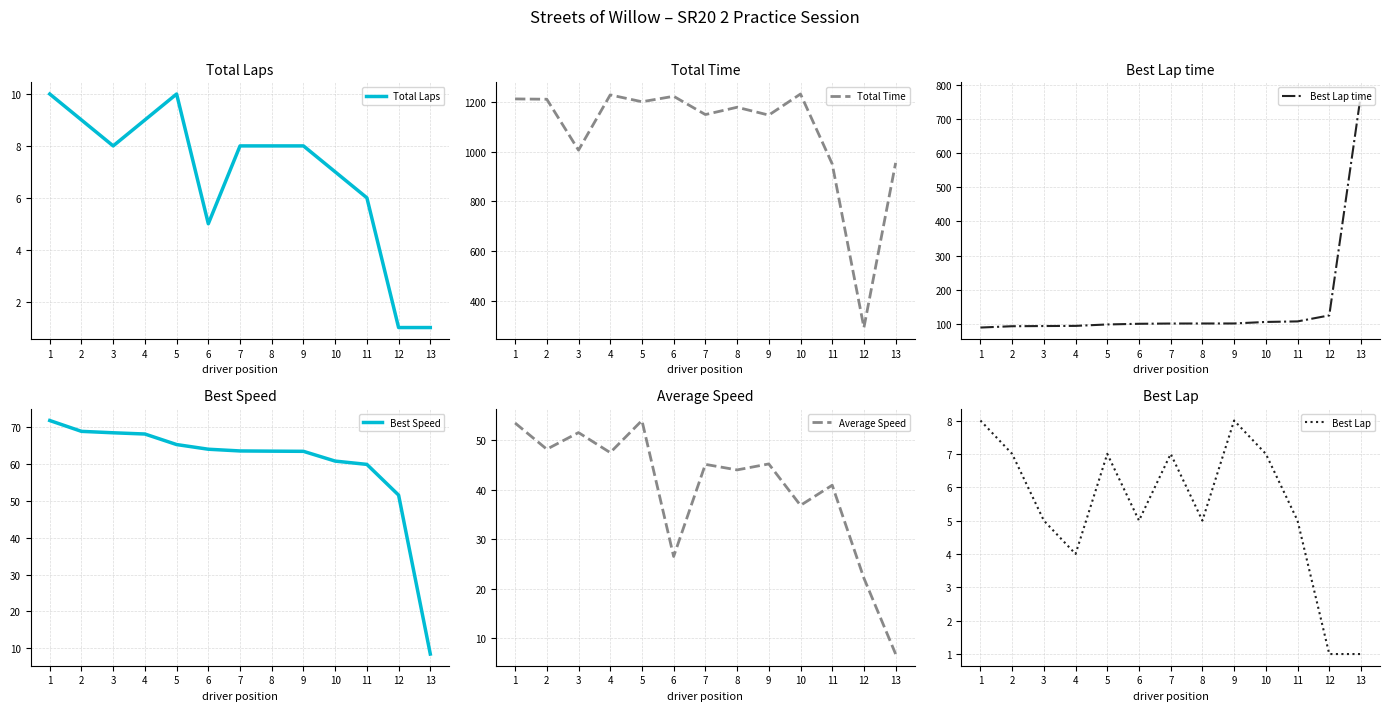

What are all the series names shown in the legend?

Total Laps, Total Time, Best Lap time, Best Speed, Average Speed, Best Lap